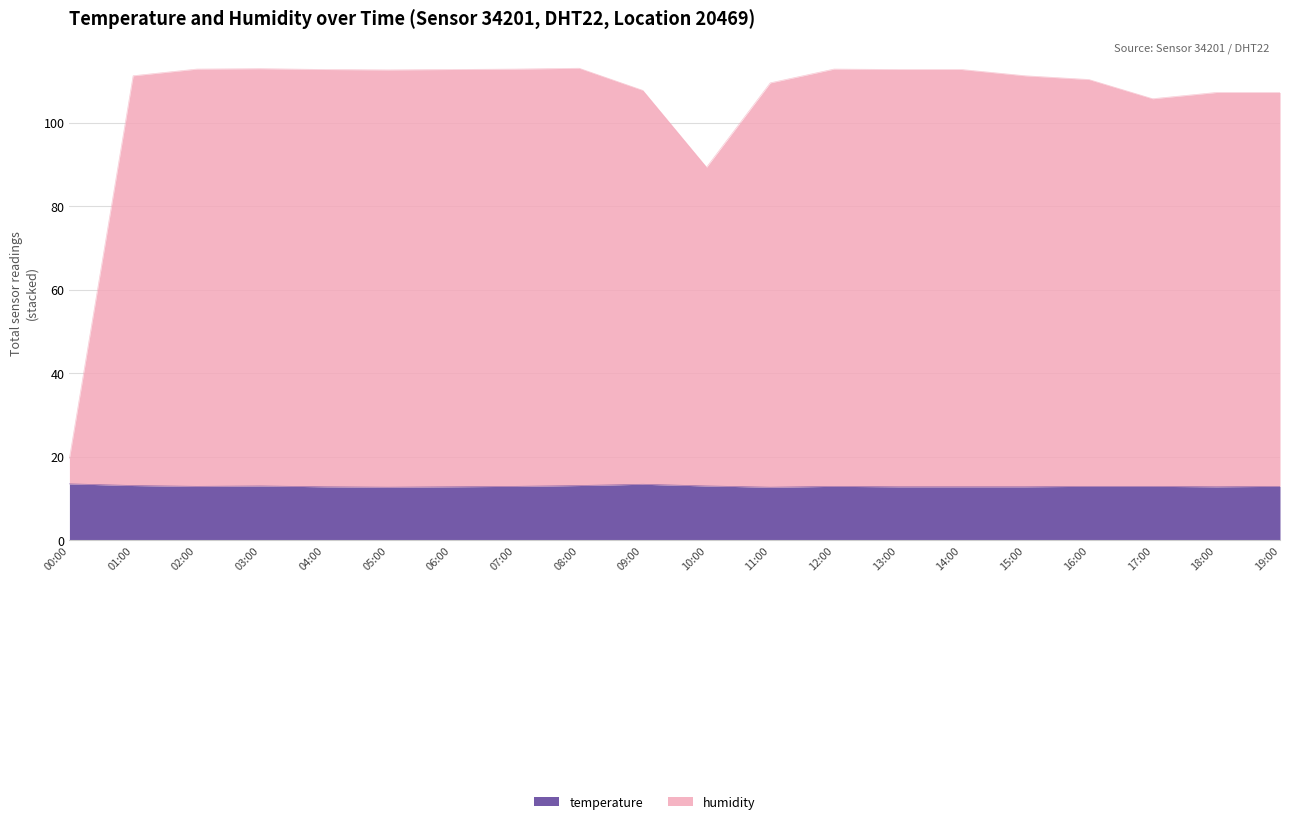

What is the total value across all series at 01:00?

124.3